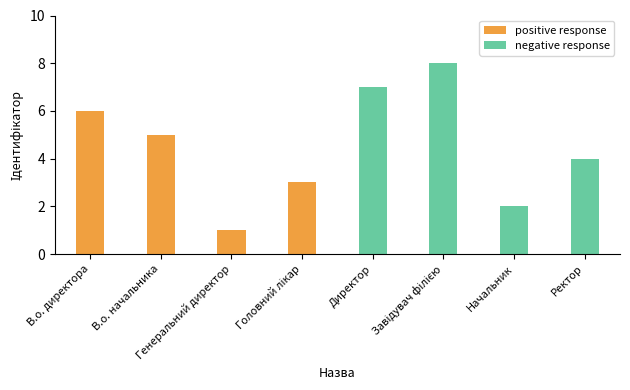

At which label is negative response closest to 4?

Ректор